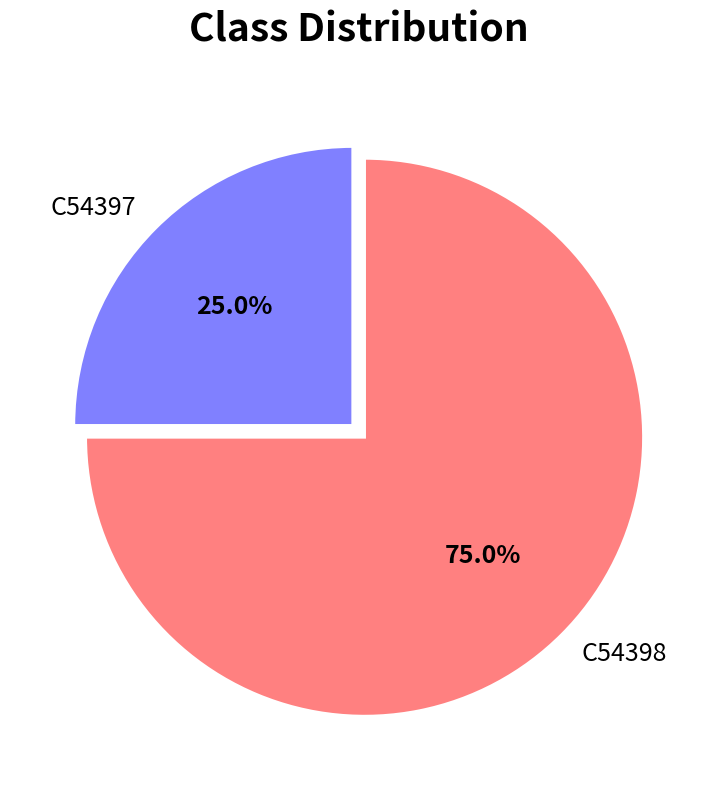

What is the majority slice?

C54398